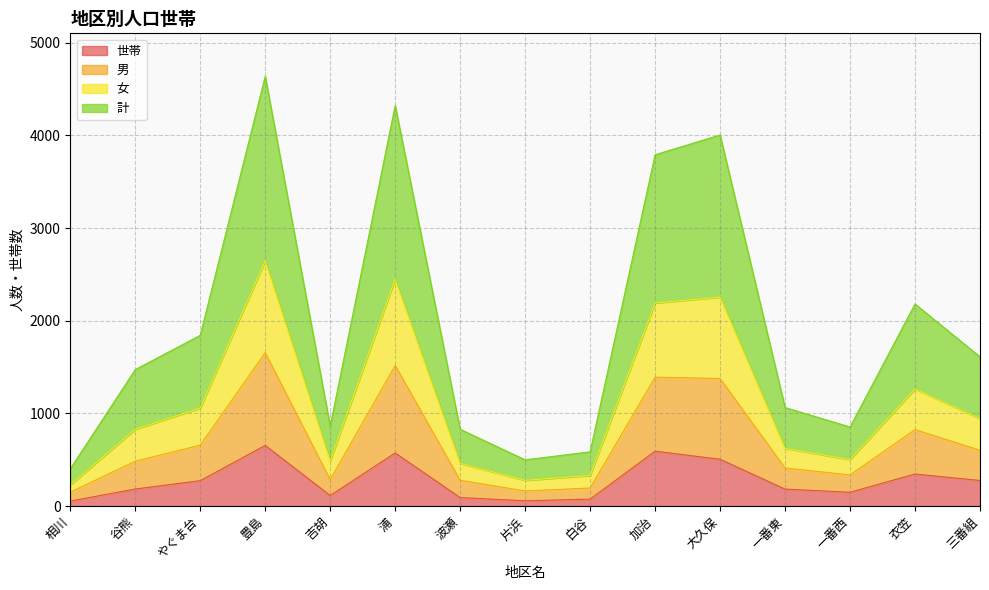

What is the highest value of the 世帯 series?

655